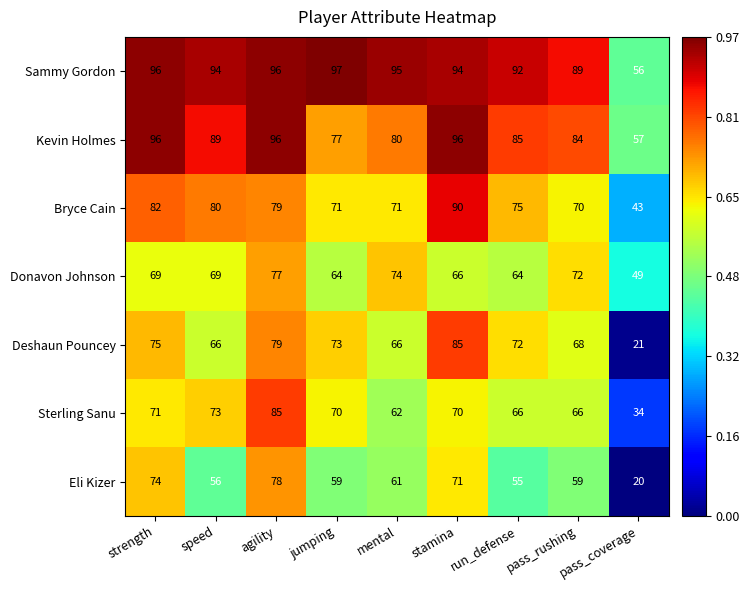

Where is Sammy Gordon nearest to the value 76?

pass_rushing